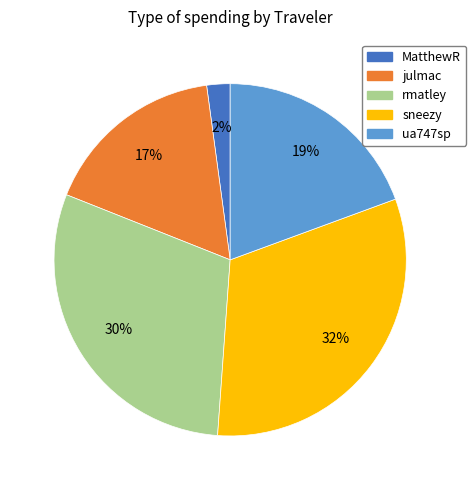

Combined, do rmatley and ua747sp account for over 50%?

No